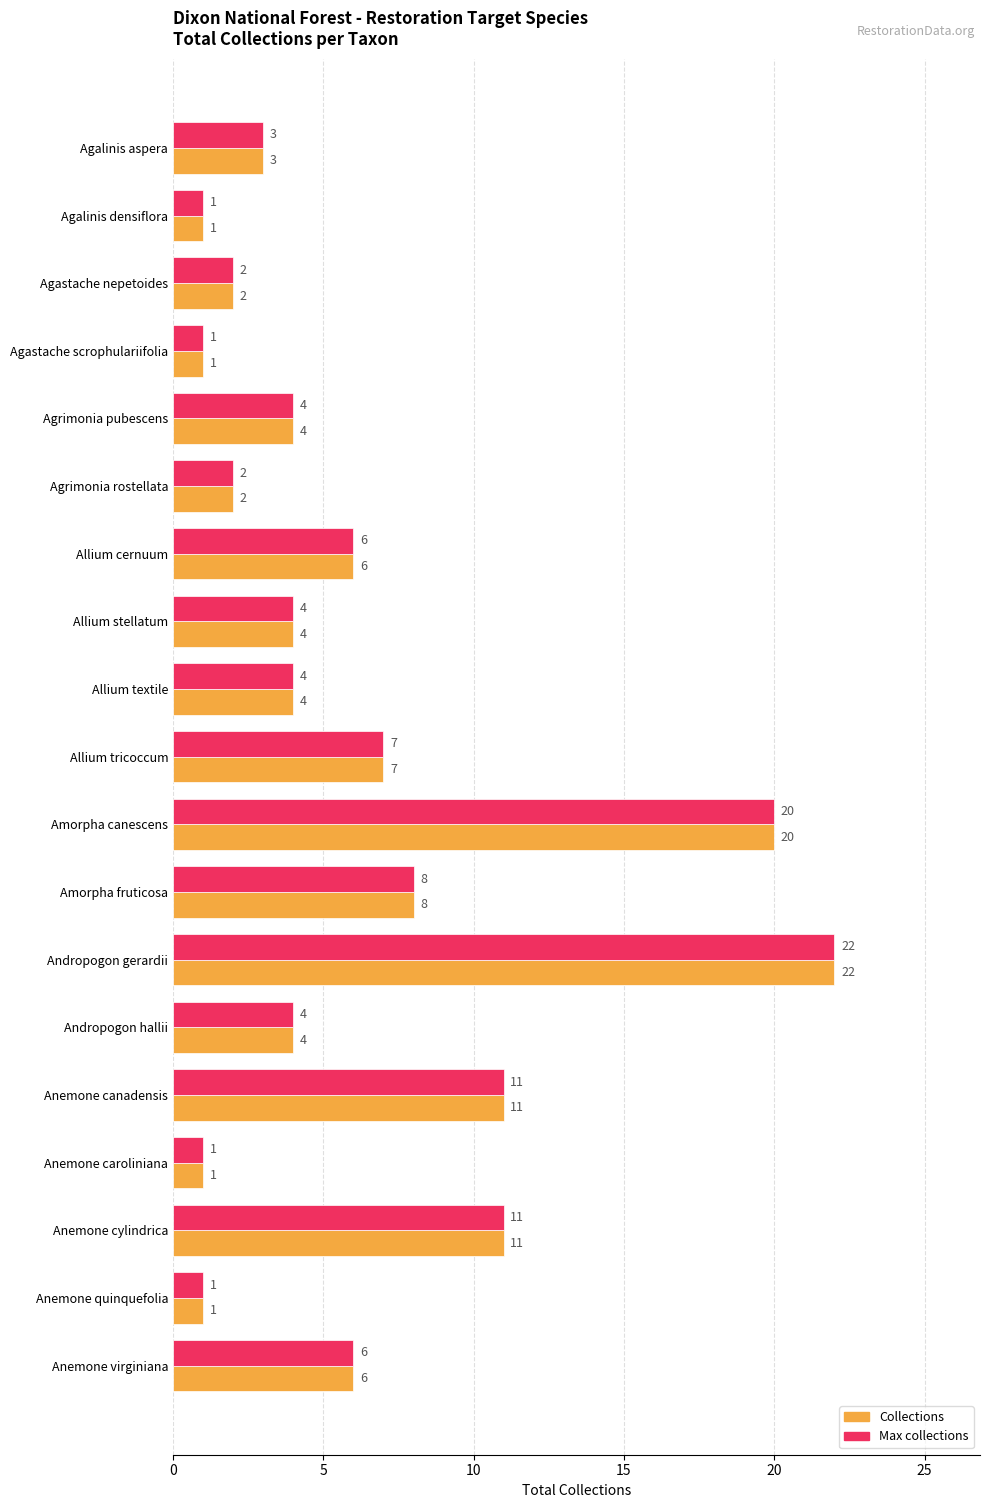

What is the sum of all Max collections values?

118